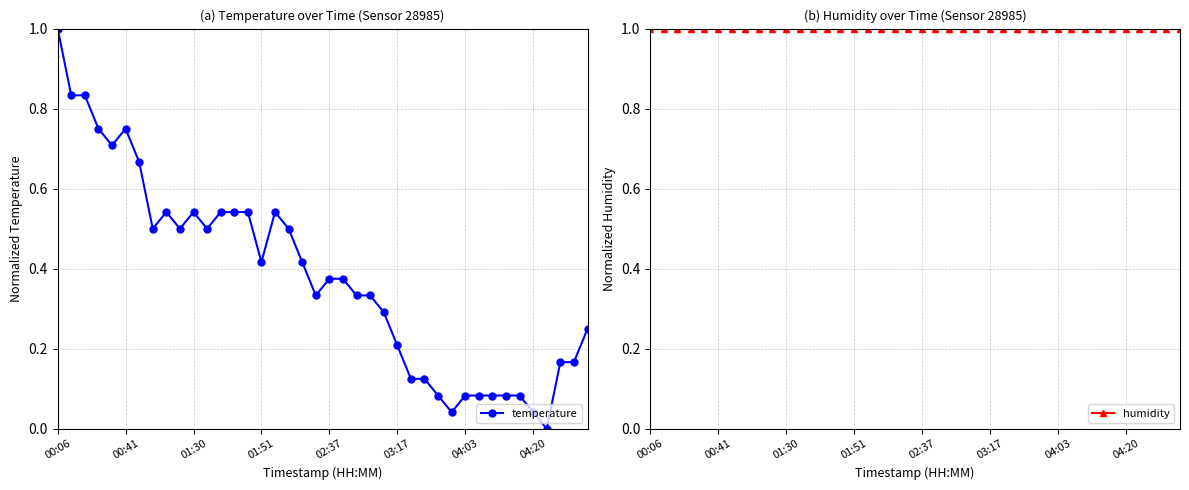

Is it true that temperature equals 0.5 at 17?

True